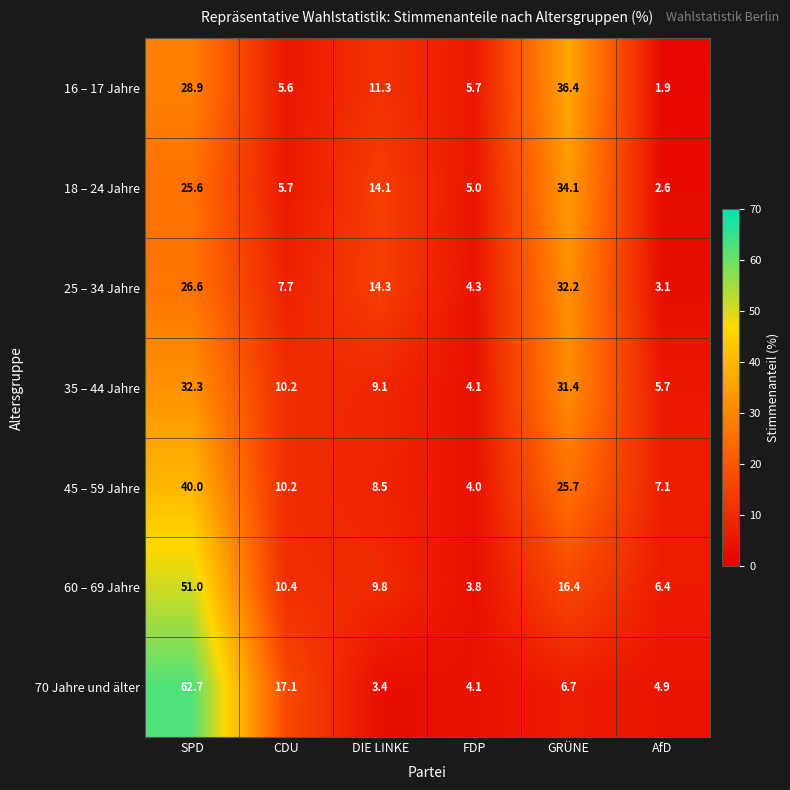

Rank the series by their maximum value, from highest to lowest.

70 Jahre und älter, 60 – 69 Jahre, 45 – 59 Jahre, 16 – 17 Jahre, 18 – 24 Jahre, 35 – 44 Jahre, 25 – 34 Jahre